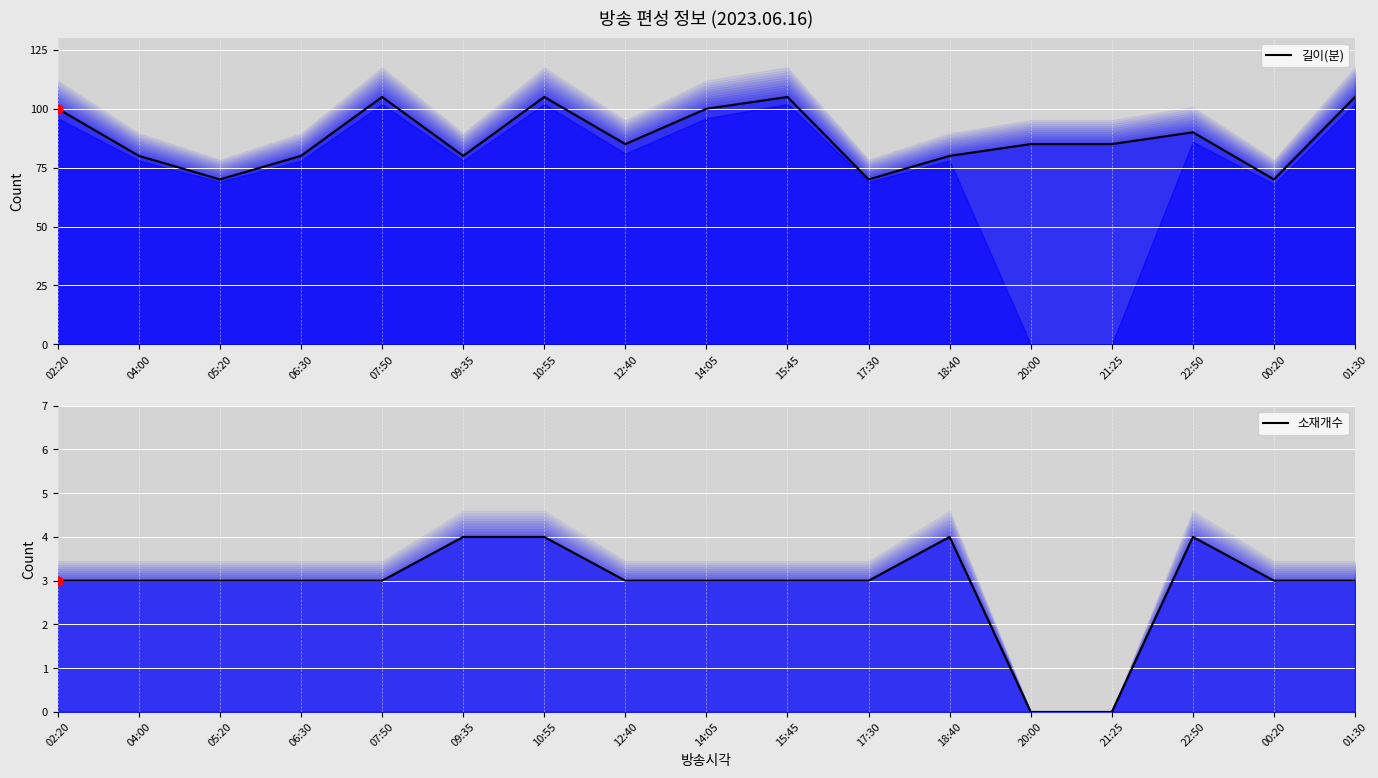

What are all the series names shown in the legend?

길이(분), 소재개수